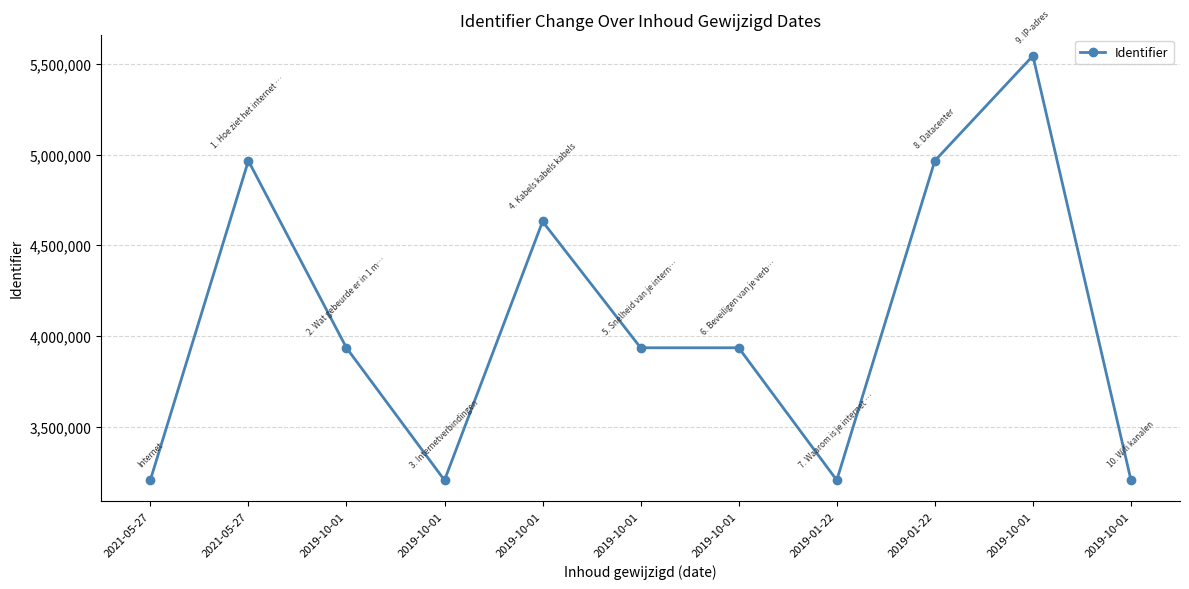

What is the label of the 5th point from the left?

2019-10-01